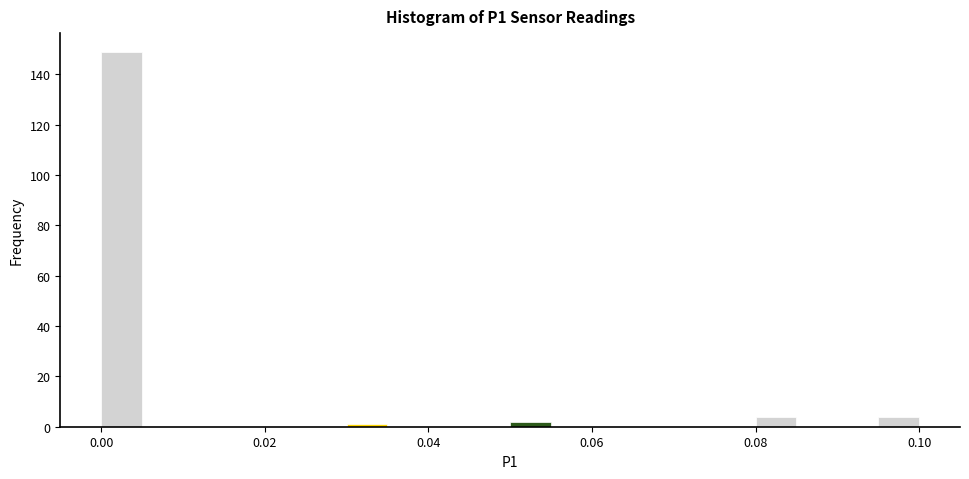

Around what value on the x-axis is the tallest bar? Give the approximate position of its centre, as read against the axis.

0.002